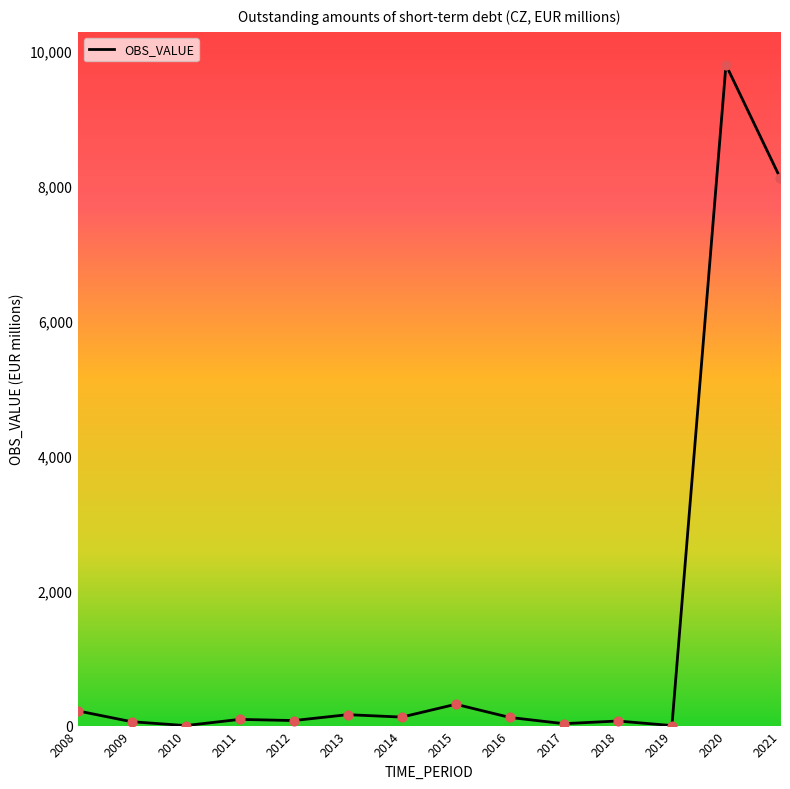

Approximately how many times larger is the value at 2009 compared to 2017?

2.0